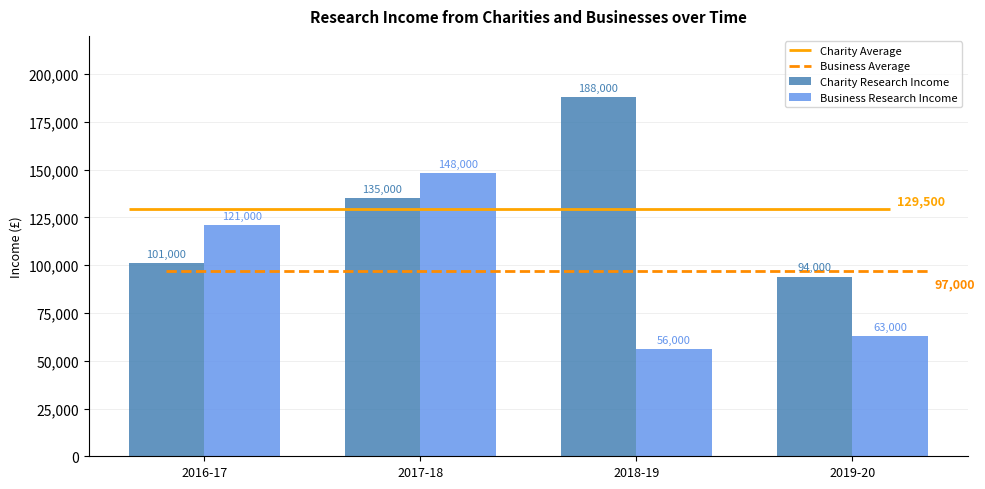

Where is Charity Research Income nearest to the value 141000?

2017-18